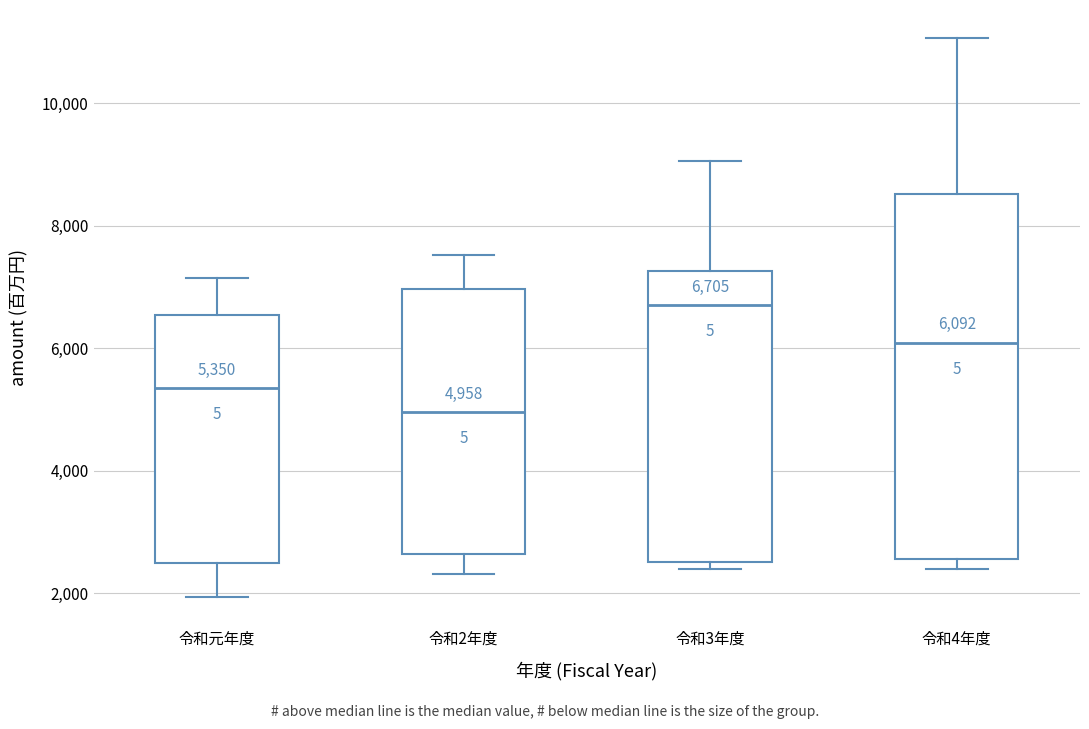

Which box has the lowest median line?

令和2年度